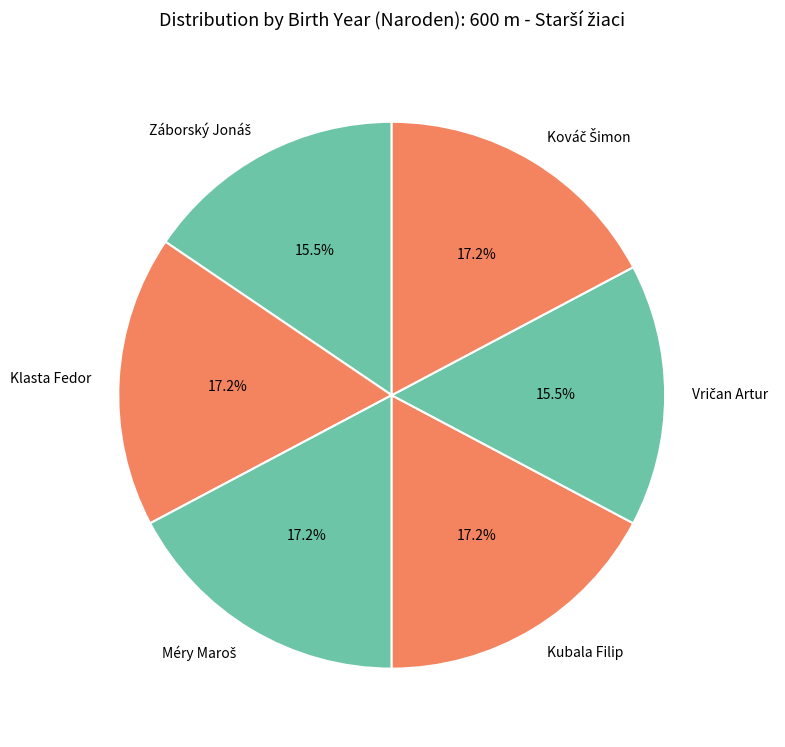

Does any single category account for the majority?

No